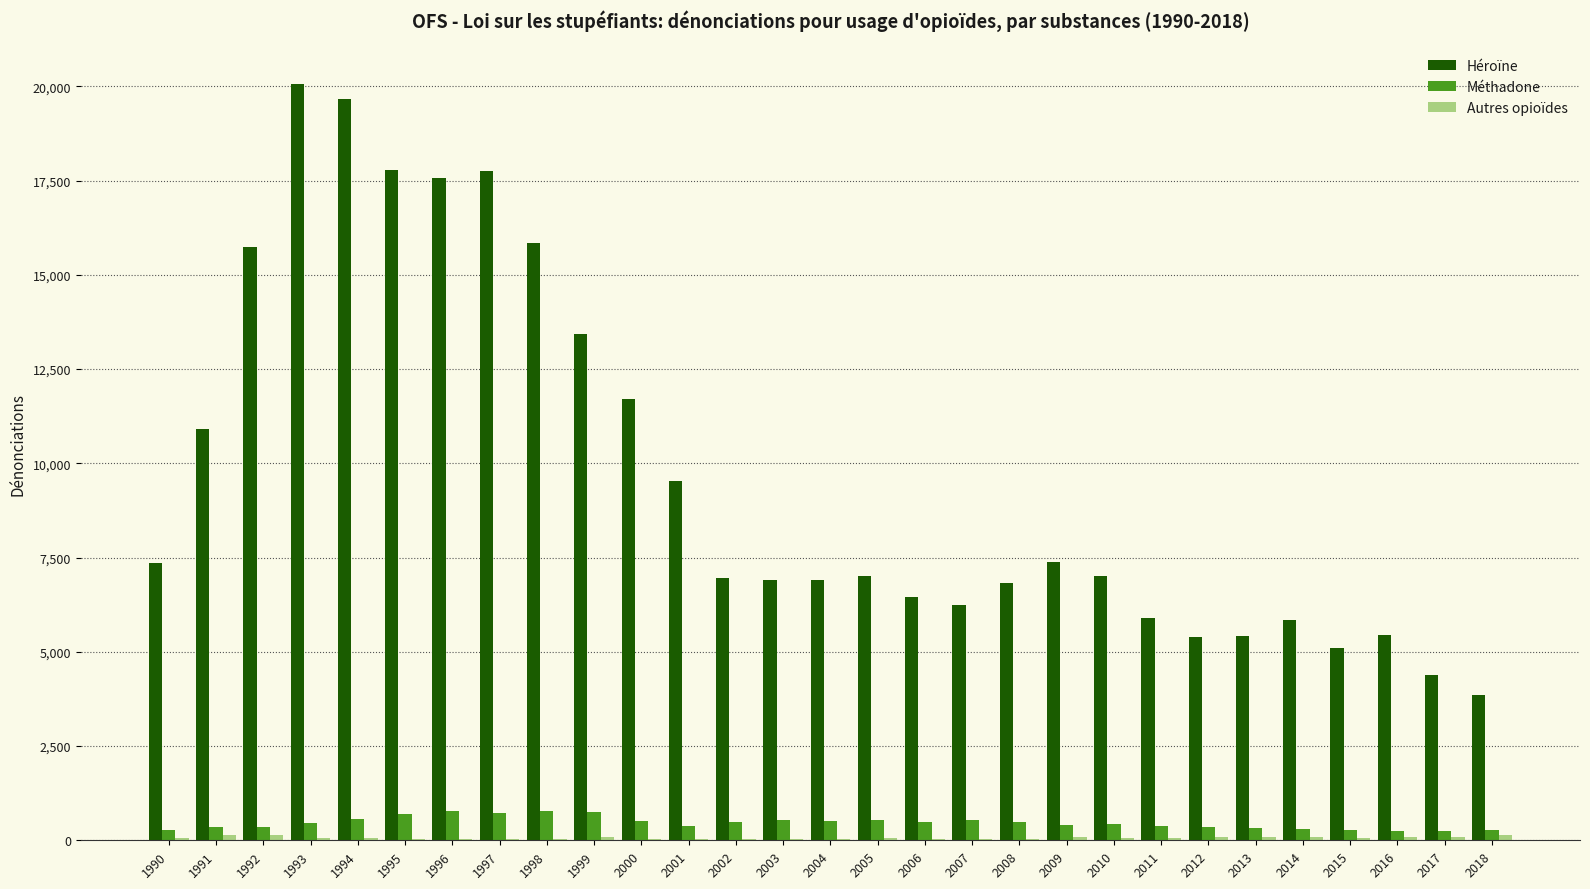

At which category does the chart reach its peak across all series?

1993